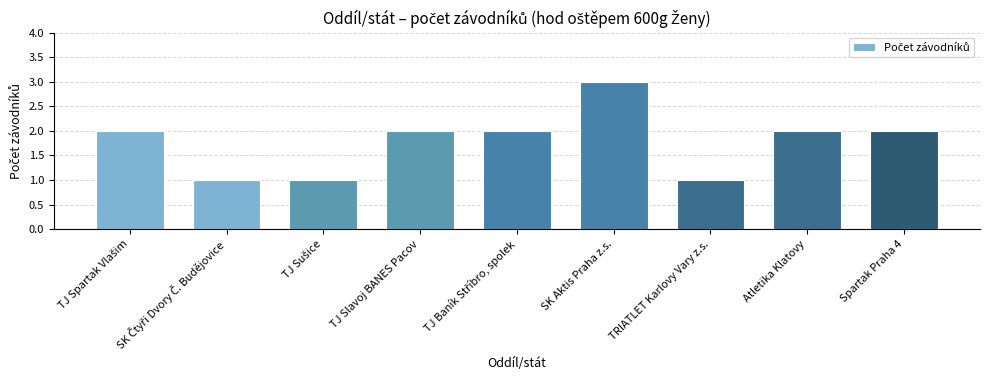

What is the sum of all values?

16